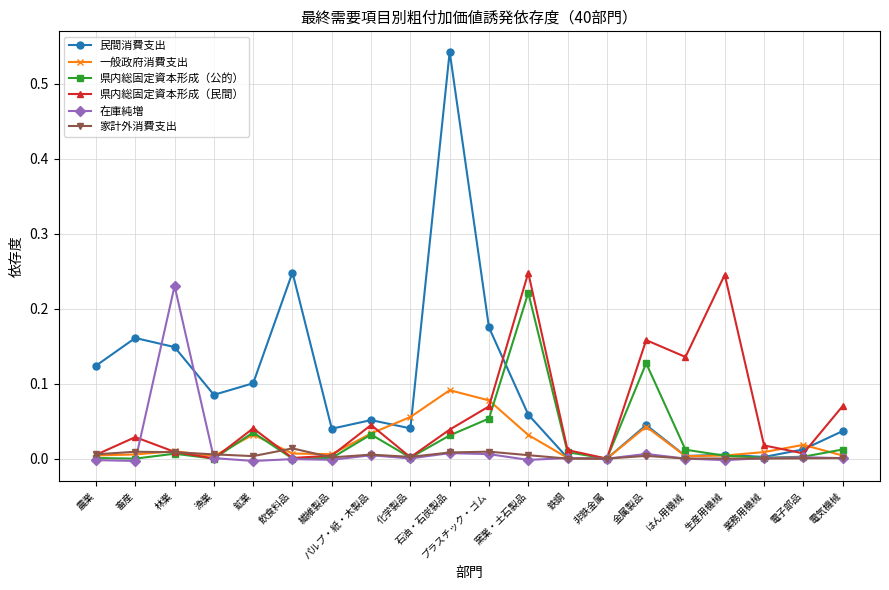

The value of 一般政府消費支出 at はん用機械 is 0.0. True or false?

True